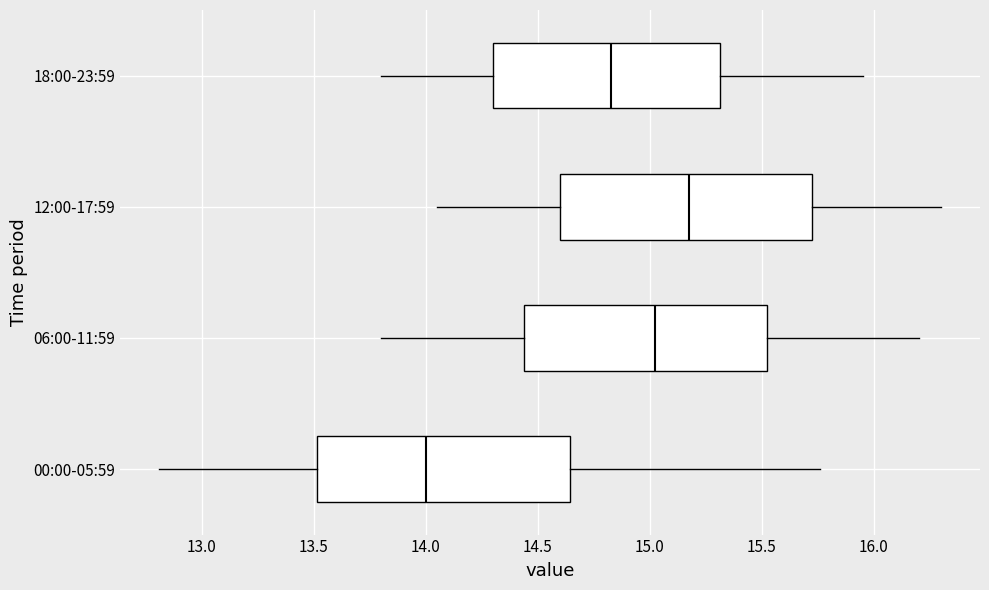

Reading bottom to top, transcribe this box plot: for each box, give where its median line is, the range the box spans, and where its two whiskers end, as read against the x-axis. The values are not printed on the chart, so give them approximately, as read against the axis.

00:00-05:59: median 14.00, box 13.50 to 14.65, whiskers 12.80 to 15.75
06:00-11:59: median 15.05, box 14.45 to 15.55, whiskers 13.80 to 16.20
12:00-17:59: median 15.20, box 14.60 to 15.75, whiskers 14.05 to 16.30
18:00-23:59: median 14.85, box 14.30 to 15.30, whiskers 13.80 to 15.95